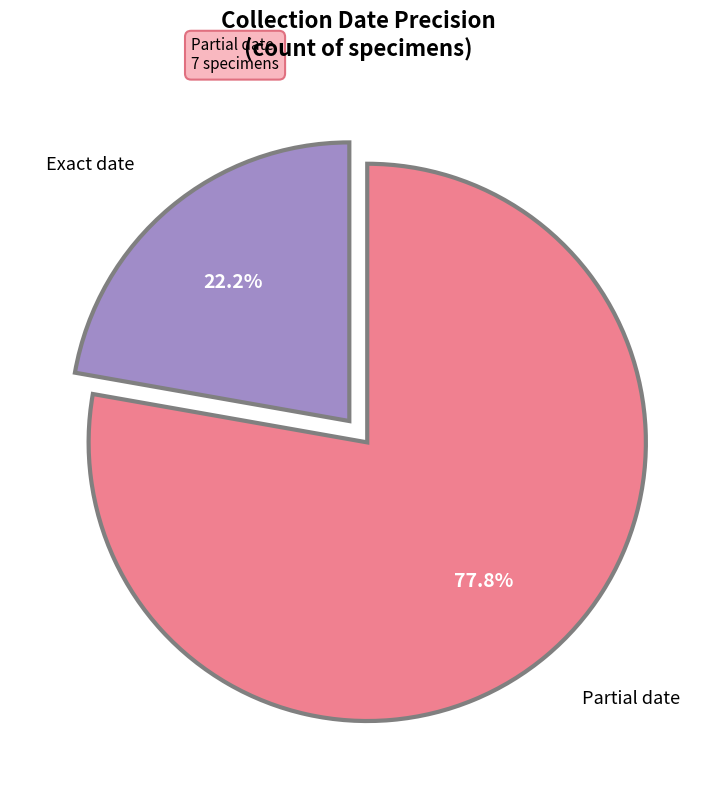

Does any single category account for the majority?

Yes